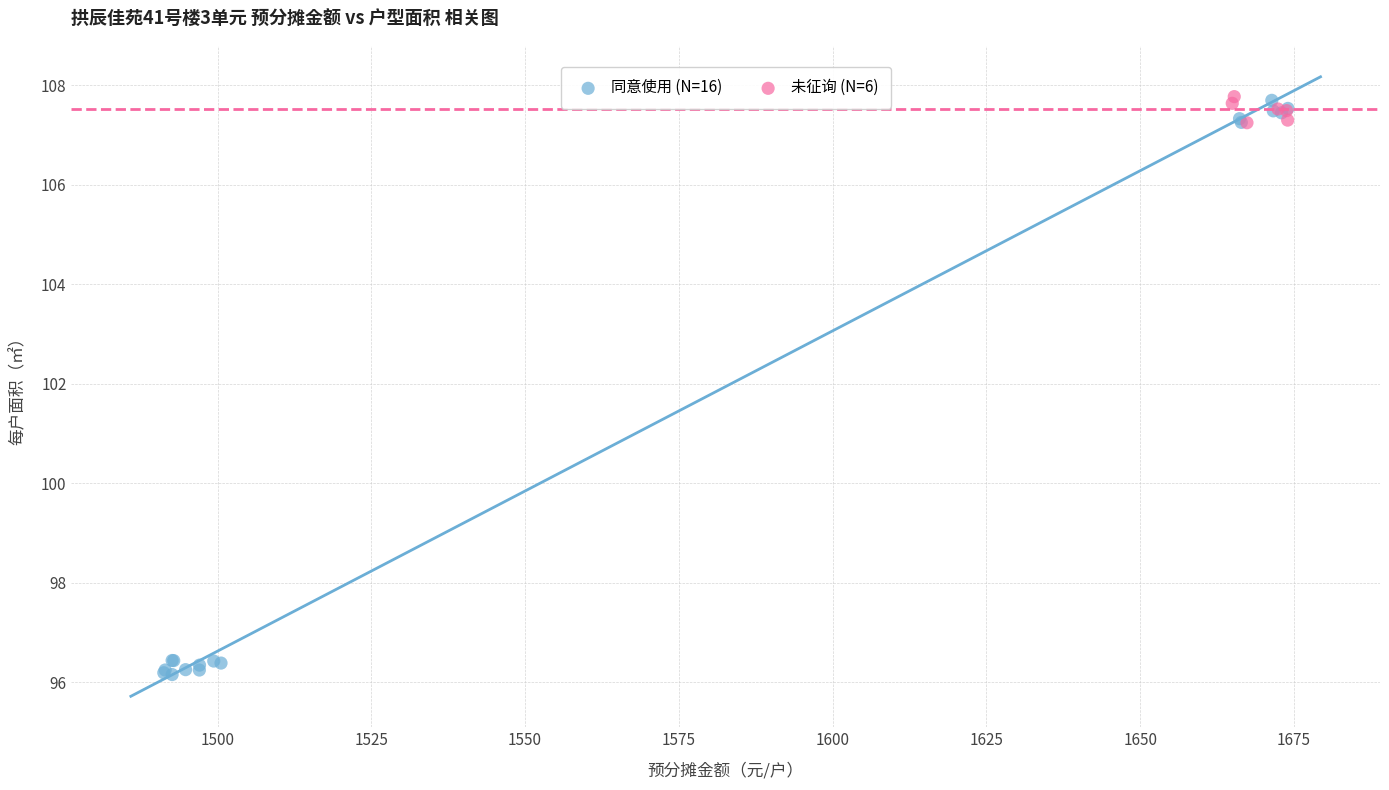

Which series contains the lowest Y value?

同意使用 (N=16)